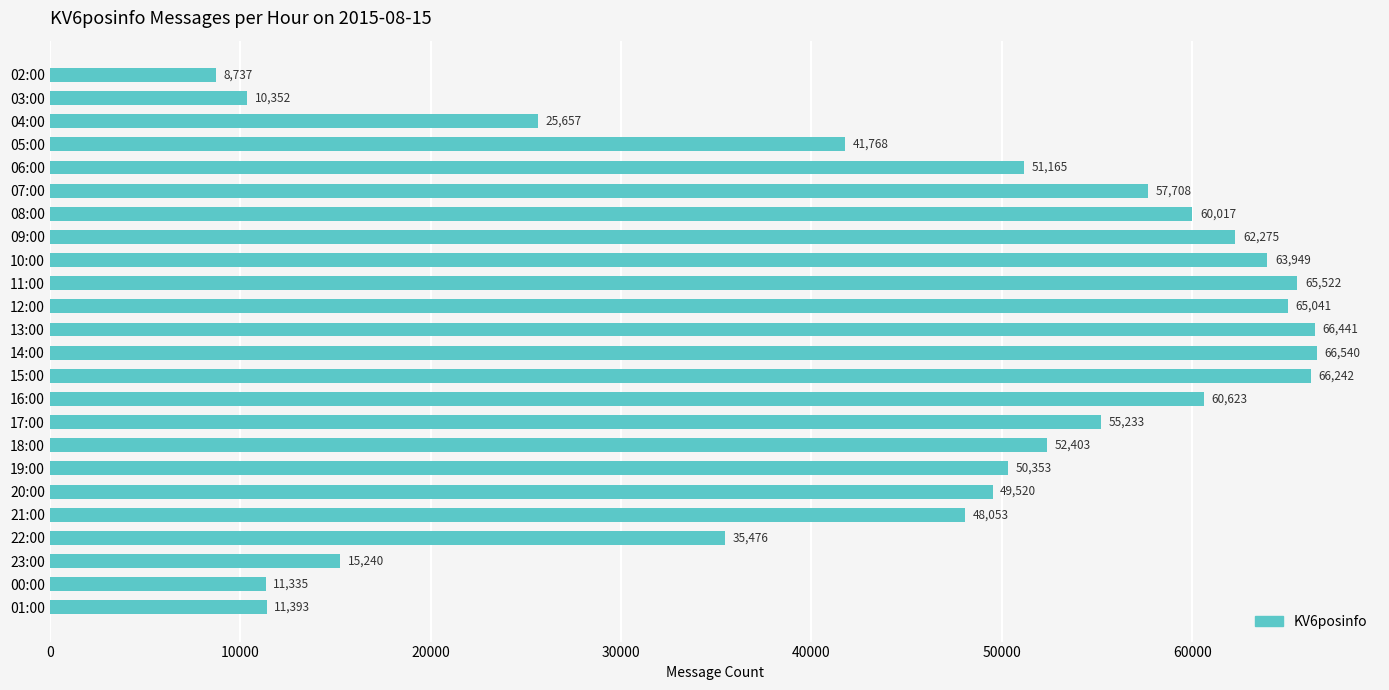

Reading top to bottom, list all the values displayed in this chart.

02:00=8737	03:00=10352	04:00=25657	05:00=41768	06:00=51165	07:00=57708	08:00=60017	09:00=62275	10:00=63949	11:00=65522	12:00=65041	13:00=66441	14:00=66540	15:00=66242	16:00=60623	17:00=55233	18:00=52403	19:00=50353	20:00=49520	21:00=48053	22:00=35476	23:00=15240	00:00=11335	01:00=11393